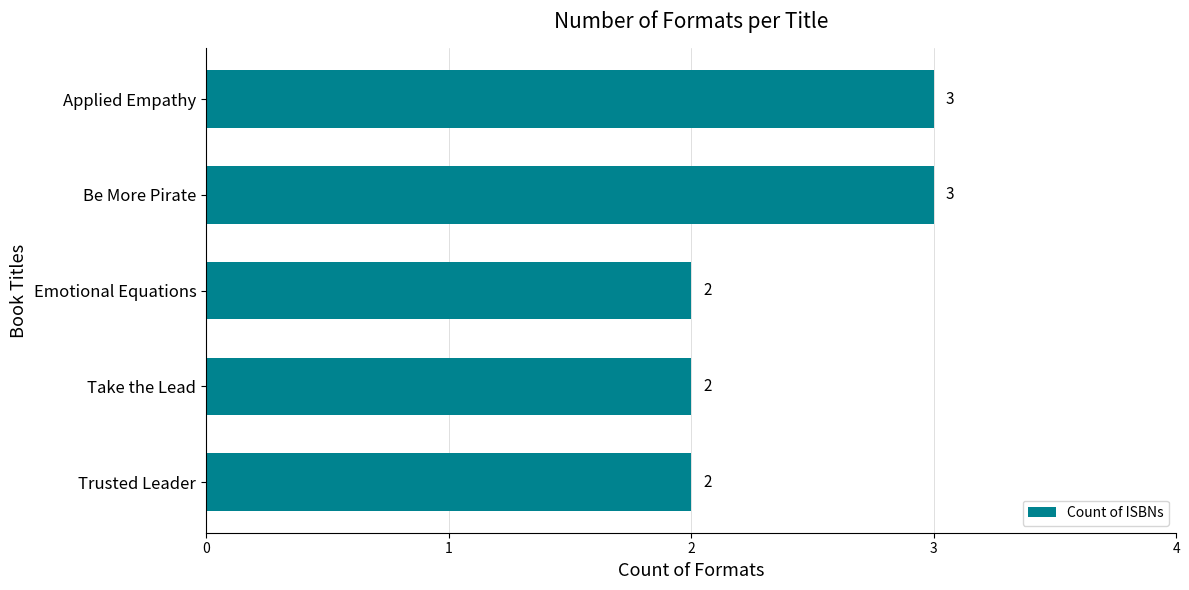

What is the label of the 4th bar from the bottom?

Be More Pirate